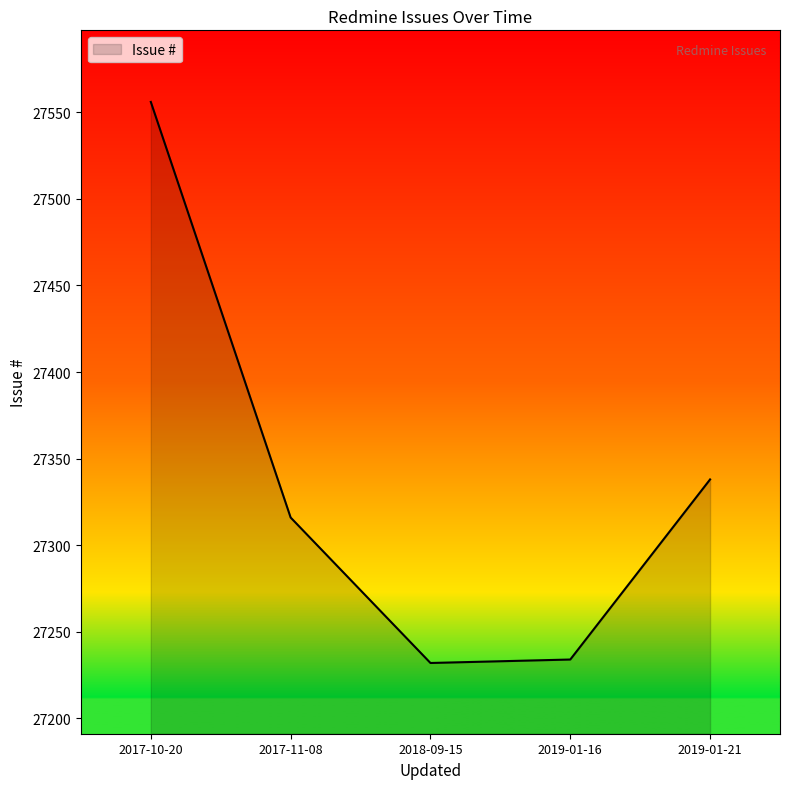

Where does the data first go above 27316?

2017-10-20